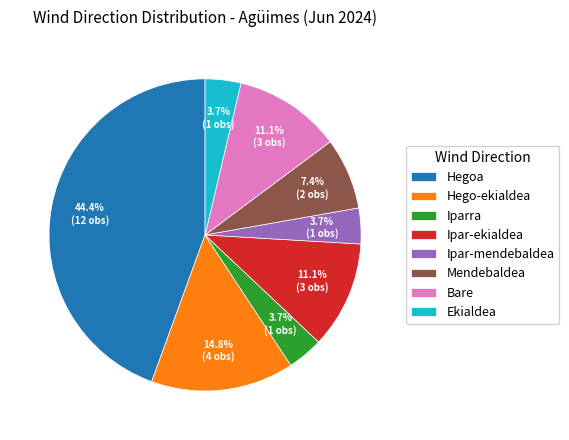

Which has a higher value, Ipar-ekialdea or Ekialdea?

Ipar-ekialdea